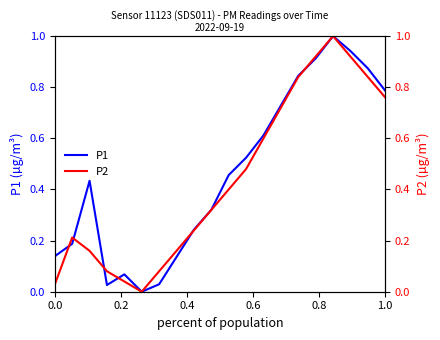

What is the value of the P2 point at the 19th from the left?

0.8